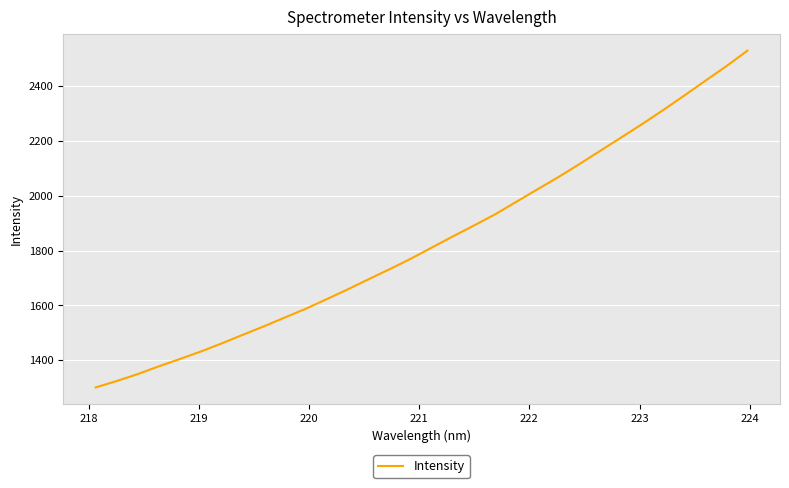

What is the greatest value displayed?

2529.6